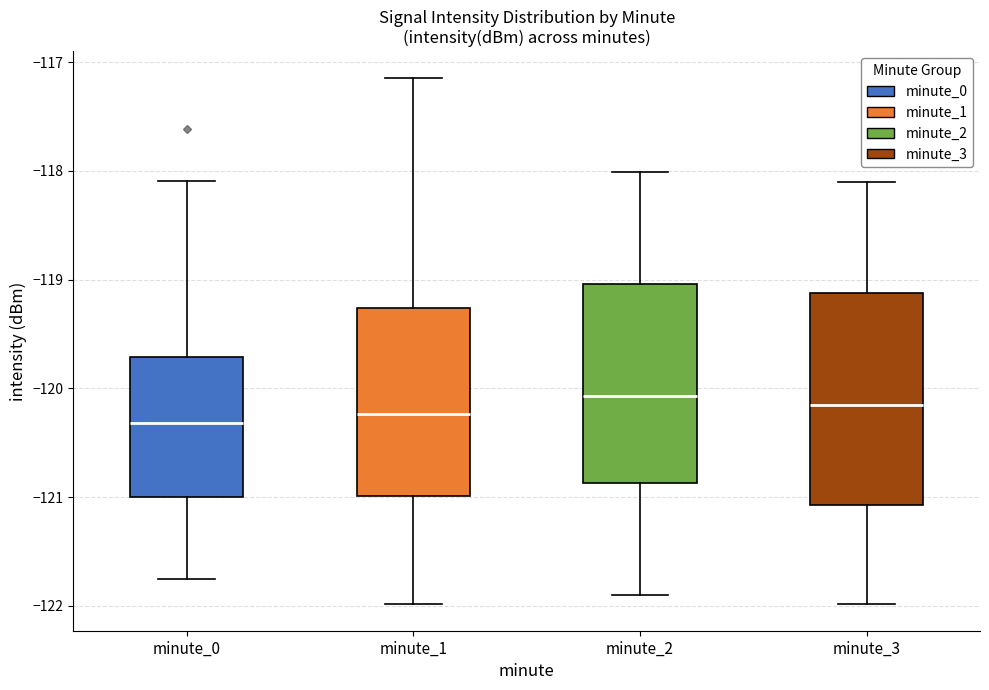

Reading left to right, transcribe this box plot: for each box, give where its median line is, the range the box spans, and where its two whiskers end, as read against the y-axis. The values are not printed on the chart, so give them approximately, as read against the axis.

minute_0: median -120.3, box -121.0 to -119.7, whiskers -121.8 to -118.1
minute_1: median -120.2, box -121.0 to -119.3, whiskers -122.0 to -117.1
minute_2: median -120.1, box -120.9 to -119.0, whiskers -121.9 to -118.0
minute_3: median -120.2, box -121.1 to -119.1, whiskers -122.0 to -118.1